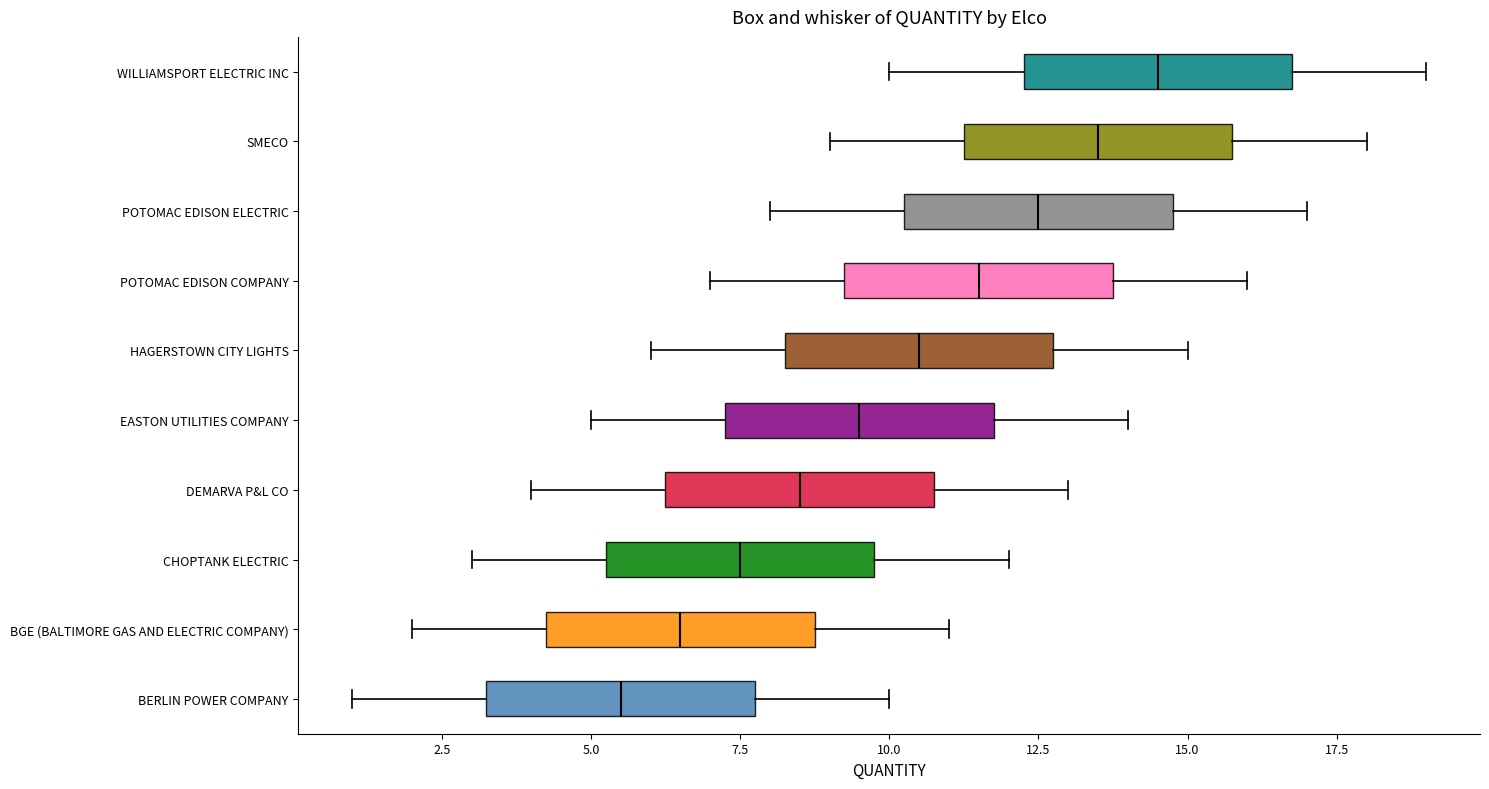

Reading bottom to top, read every box against the x-axis: the position of its median line, the range the box covers, and the ends of its whiskers. The values are not printed on the chart, so give them approximately, as read against the axis.

BERLIN POWER COMPANY: median 5.5, box 3.5 to 8.0, whiskers 1.0 to 10.0
BGE (BALTIMORE GAS AND ELECTRIC COMPANY): median 6.5, box 4.5 to 9.0, whiskers 2.0 to 11.0
CHOPTANK ELECTRIC: median 7.5, box 5.5 to 10.0, whiskers 3.0 to 12.0
DEMARVA P&L CO: median 8.5, box 6.5 to 11.0, whiskers 4.0 to 13.0
EASTON UTILITIES COMPANY: median 9.5, box 7.5 to 12.0, whiskers 5.0 to 14.0
HAGERSTOWN CITY LIGHTS: median 10.5, box 8.5 to 13.0, whiskers 6.0 to 15.0
POTOMAC EDISON COMPANY: median 11.5, box 9.5 to 14.0, whiskers 7.0 to 16.0
POTOMAC EDISON ELECTRIC: median 12.5, box 10.5 to 15.0, whiskers 8.0 to 17.0
SMECO: median 13.5, box 11.5 to 16.0, whiskers 9.0 to 18.0
WILLIAMSPORT ELECTRIC INC: median 14.5, box 12.5 to 17.0, whiskers 10.0 to 19.0